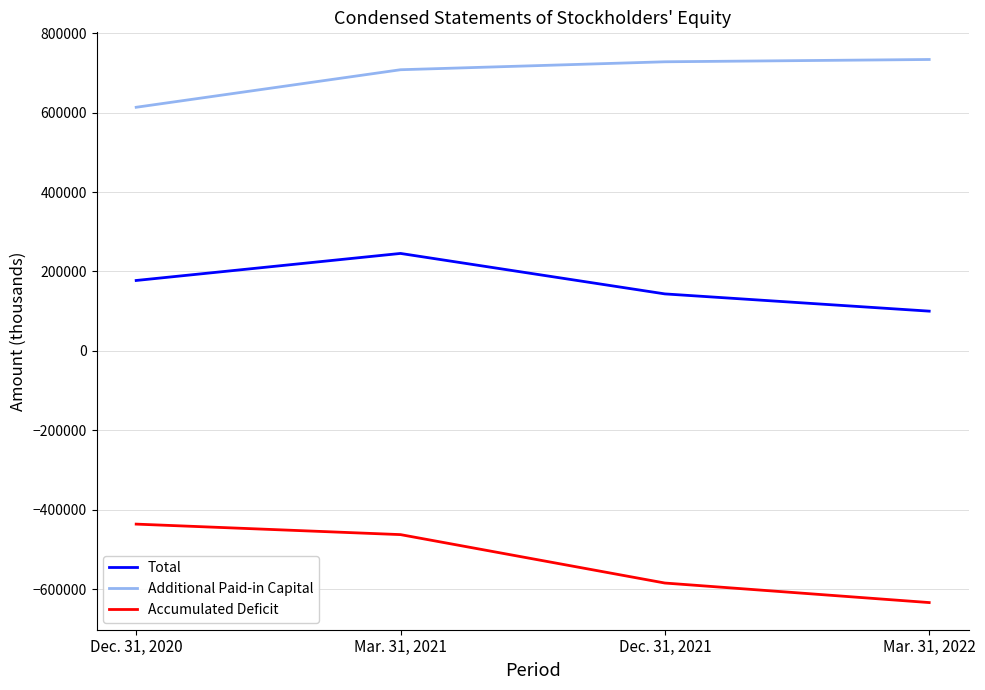

What is the lowest value of the Additional Paid-in Capital series?

613462